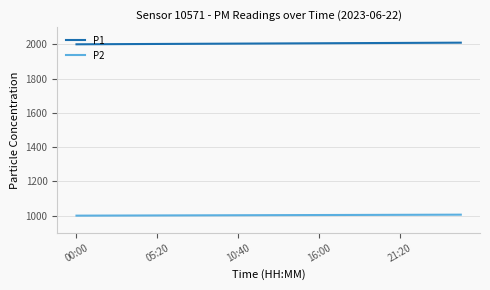

Rank the series by their maximum value, from lowest to highest.

P2, P1